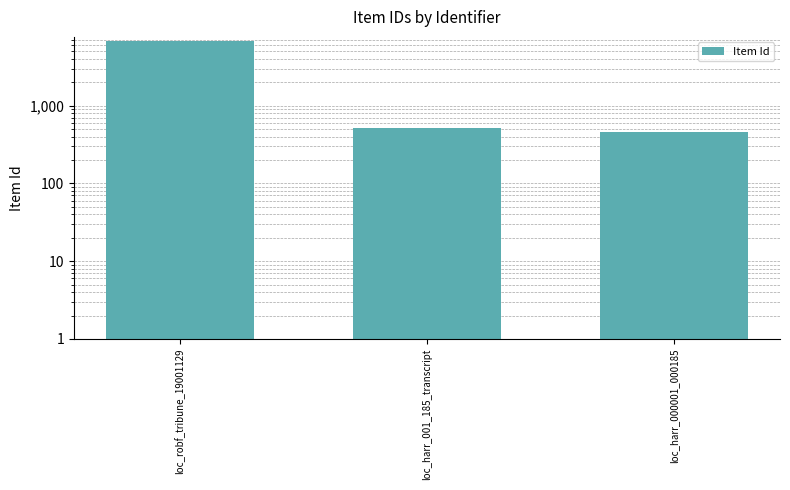

What is the smallest value displayed?

461